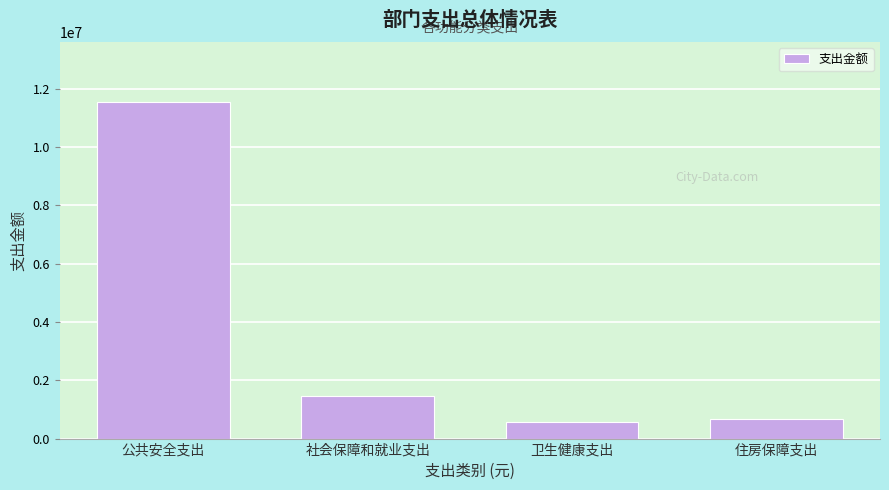

Reading left to right, list all the values displayed in this chart.

公共安全支出=11535122.6	社会保障和就业支出=1446325.1	卫生健康支出=568421.6	住房保障支出=678543.8